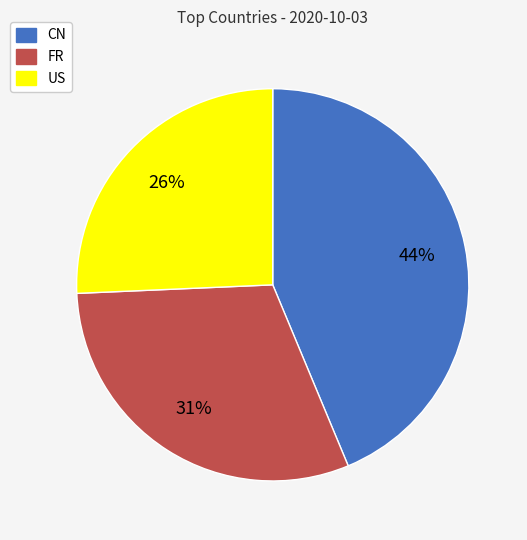

To the nearest percent, what is the difference between the largest and smallest slice percentages?

18%